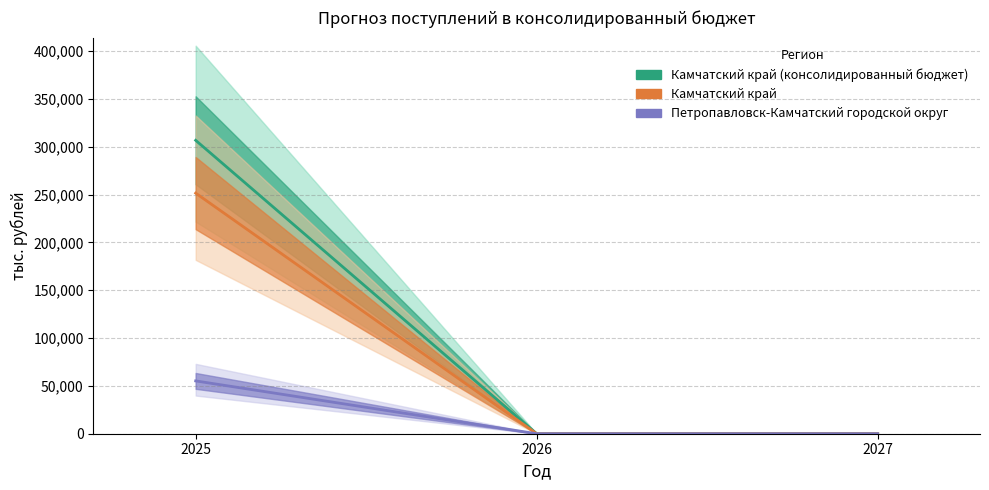

Between 2027 and 2026, which is larger?

2027